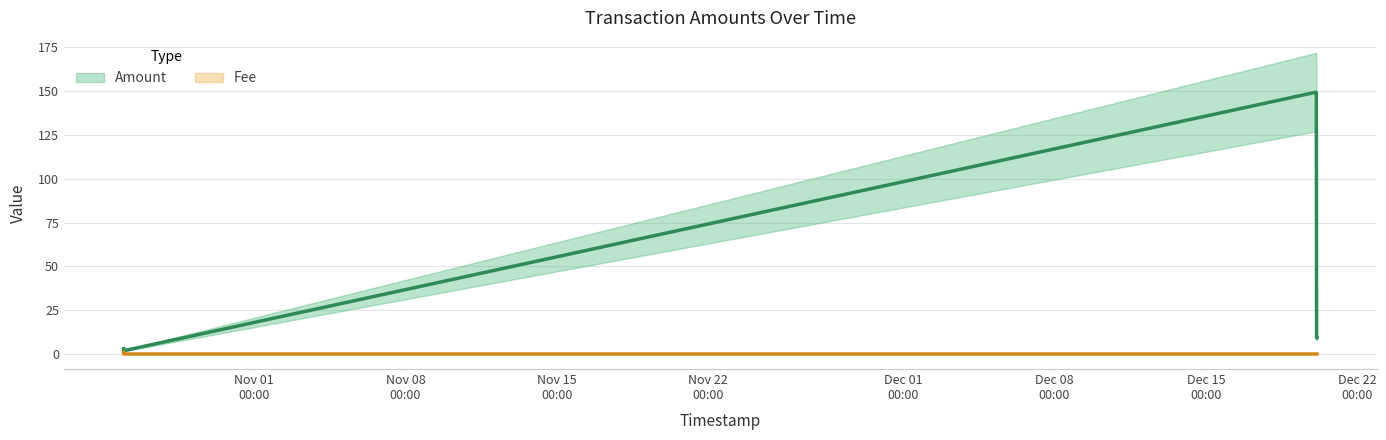

What is the label of the 5th point from the left?

2021-10-25 23:31:02